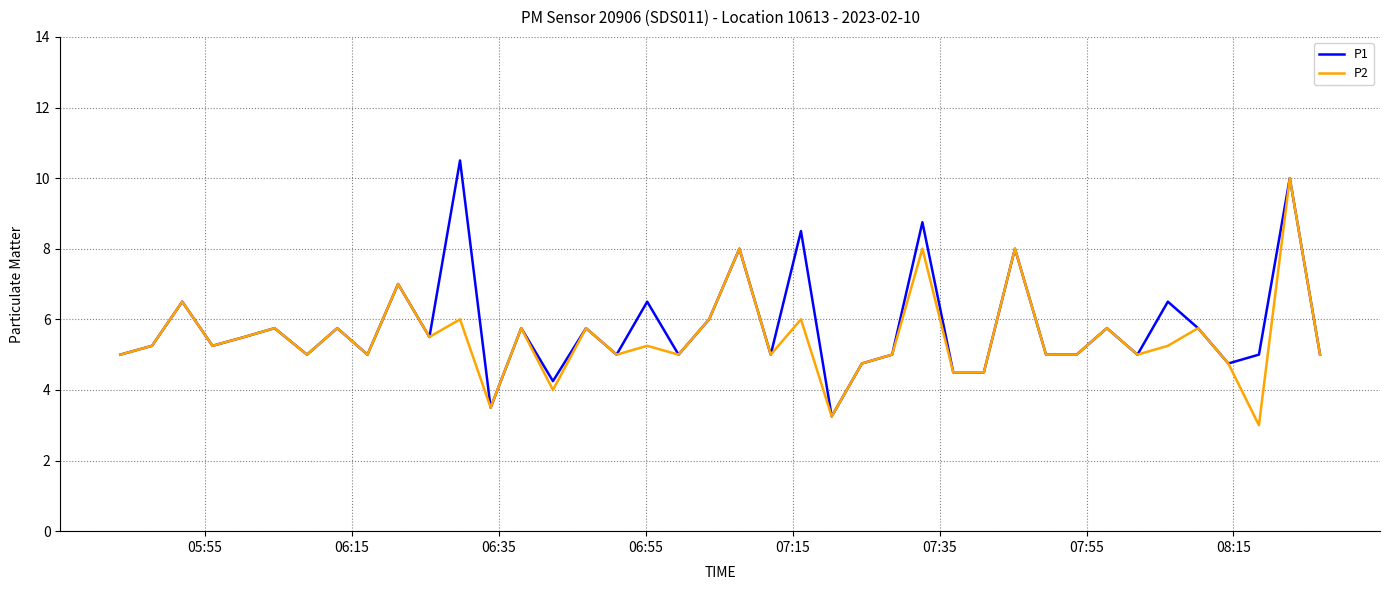

What is the minimum value shown in the chart?

3.0